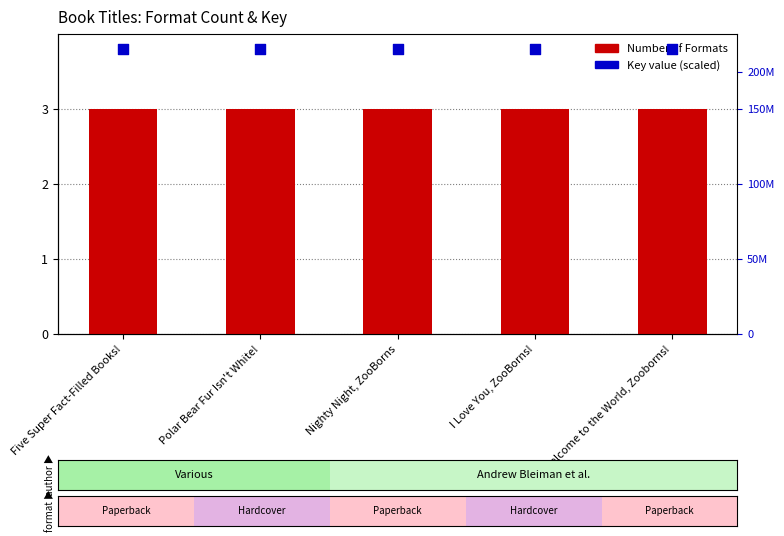

Which series reaches the minimum Y coordinate?

Number of Formats